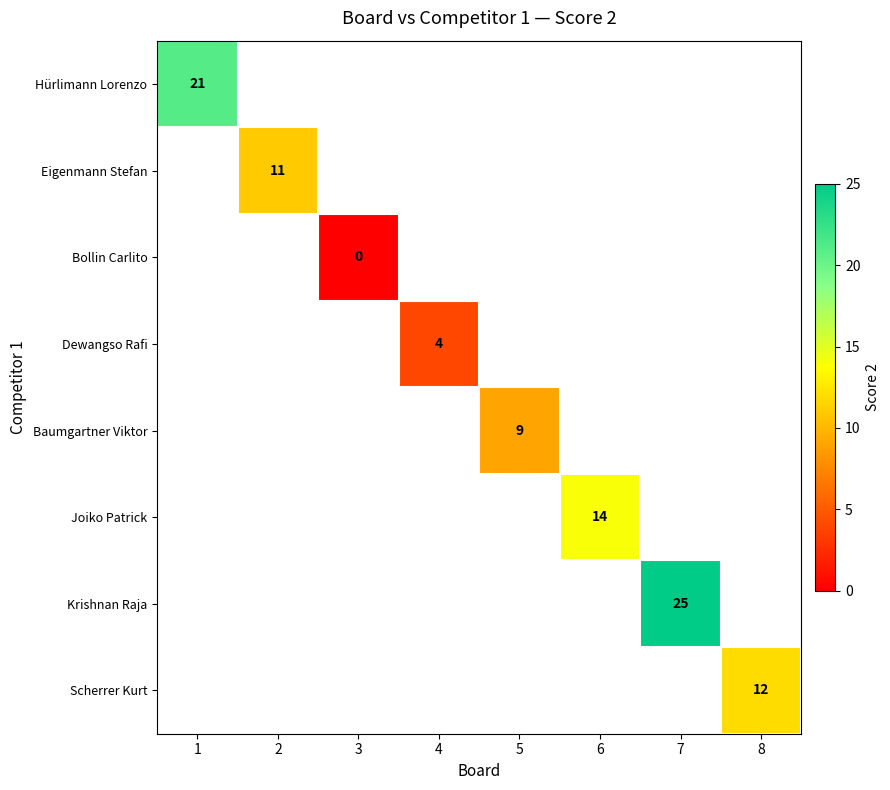

Is it true that Dewangso Rafi equals 6 at 4?

False